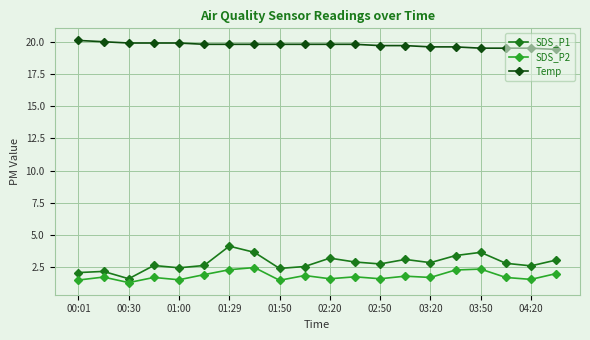

What is the highest value of the SDS_P2 series?

2.5